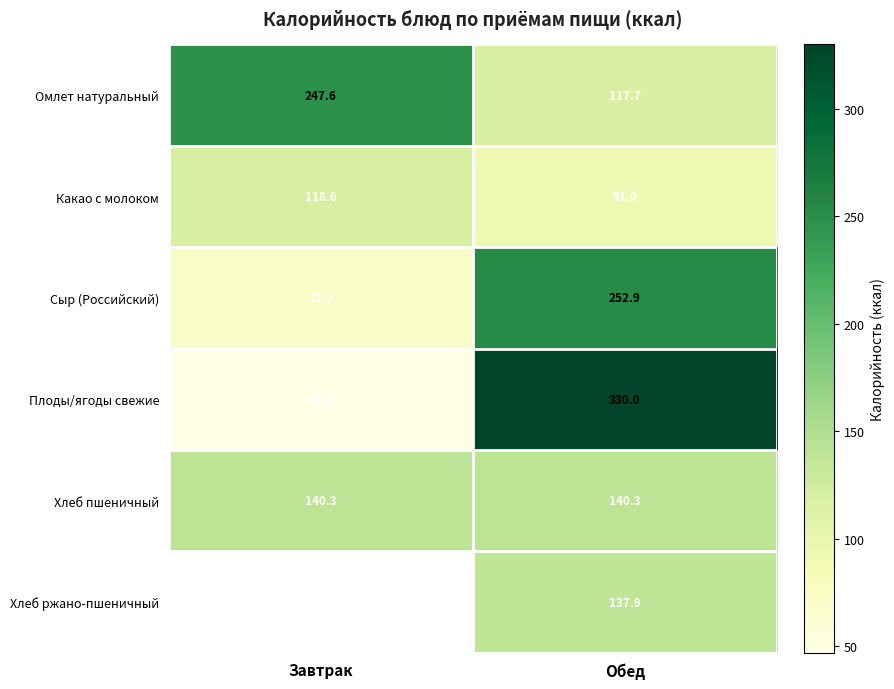

What is the difference between the maximum and minimum values in the Какао с молоком series?

27.6